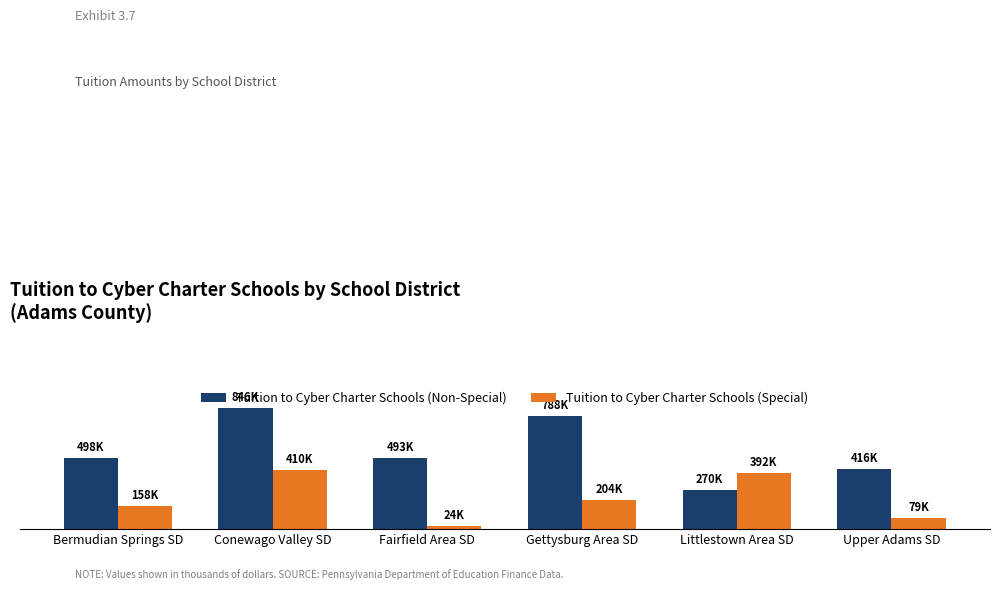

At how many categories does at least one series exceed 774666?

2